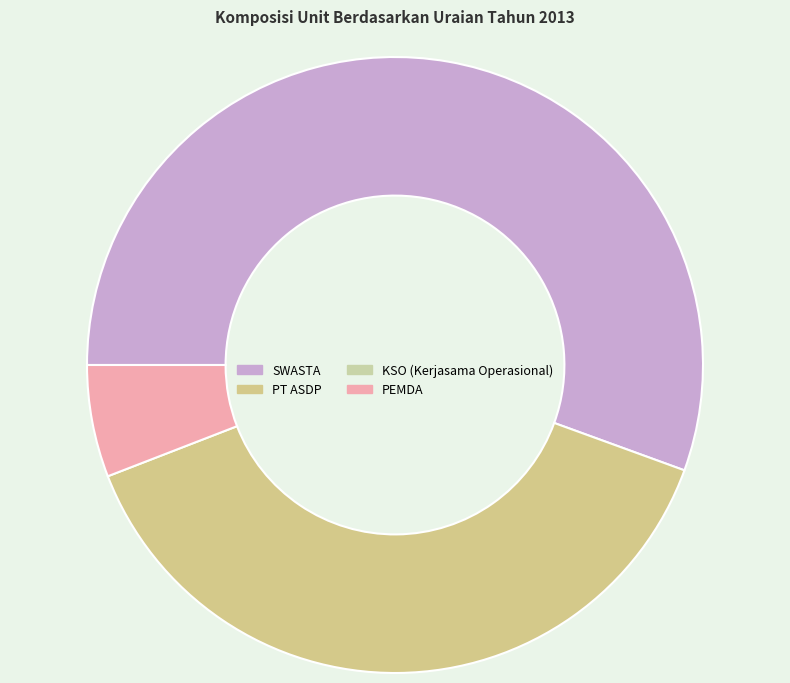

Is there a majority slice in this chart?

Yes